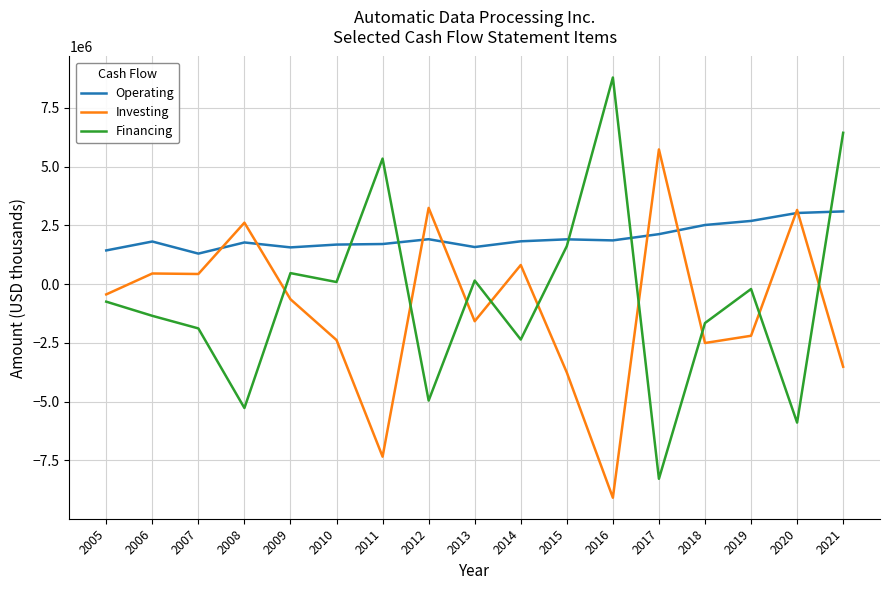

At which category is the sum across all series the highest?

2021